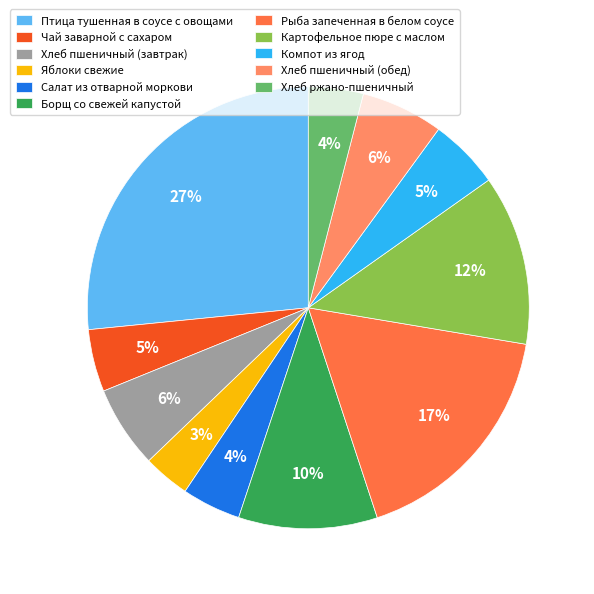

How many slices are in this pie chart?

11